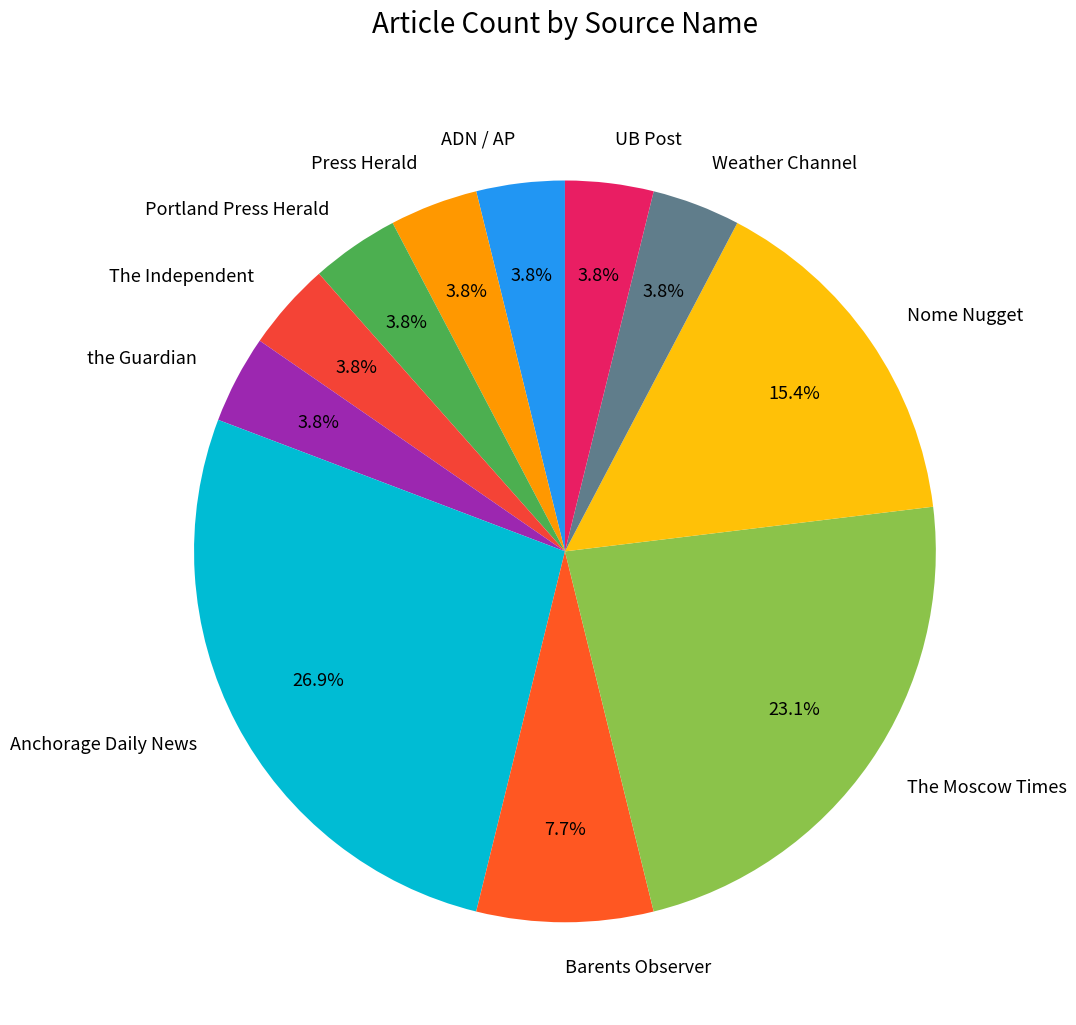

To the nearest percent, what is the average slice percentage?

9%